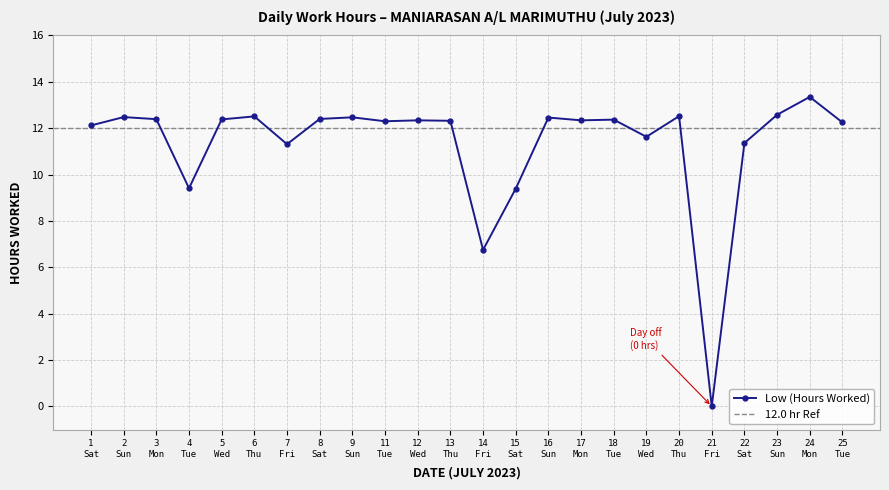

What is the value of the Low (Hours Worked) point at the 17th from the left?

12.4